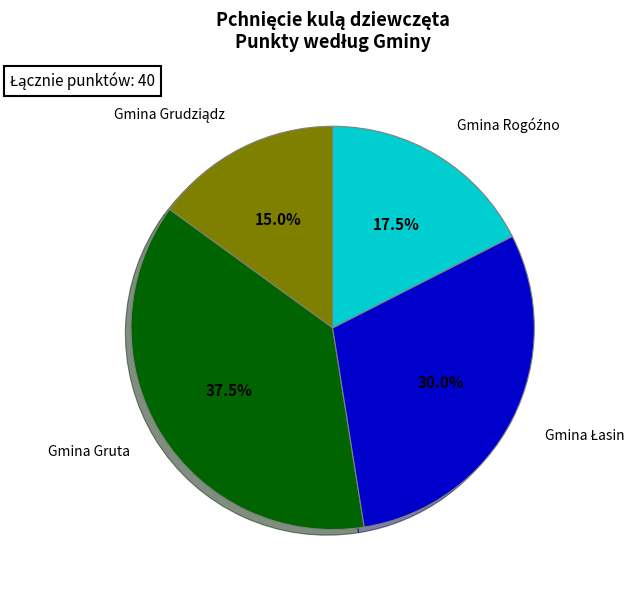

Count the number of slices in the pie.

4